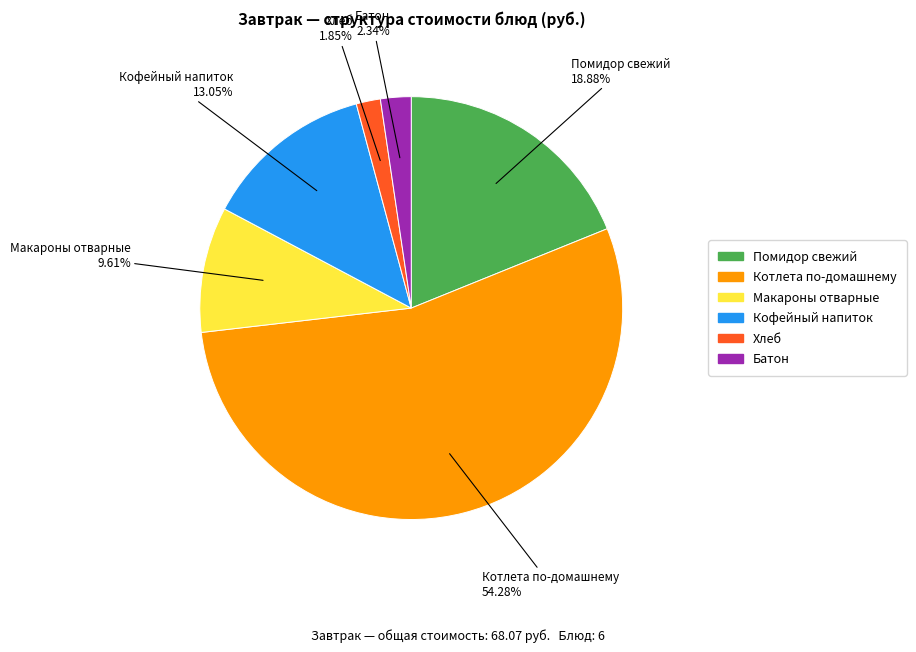

Which category has the biggest portion of the pie?

Котлета по-домашнему